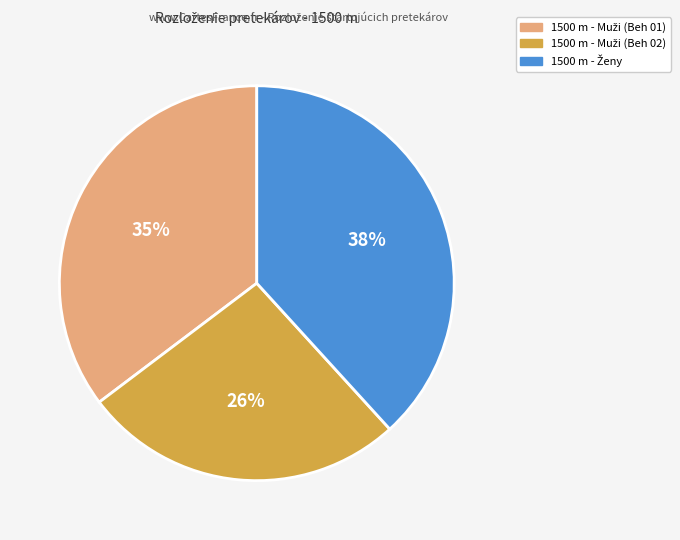

To the nearest percent, what is the average slice percentage?

33%